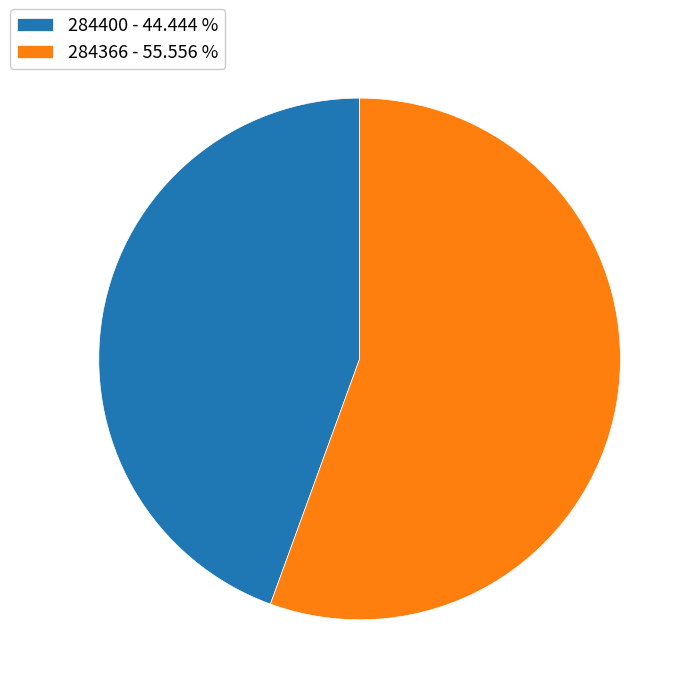

Is there any slice that represents more than half of the pie?

Yes